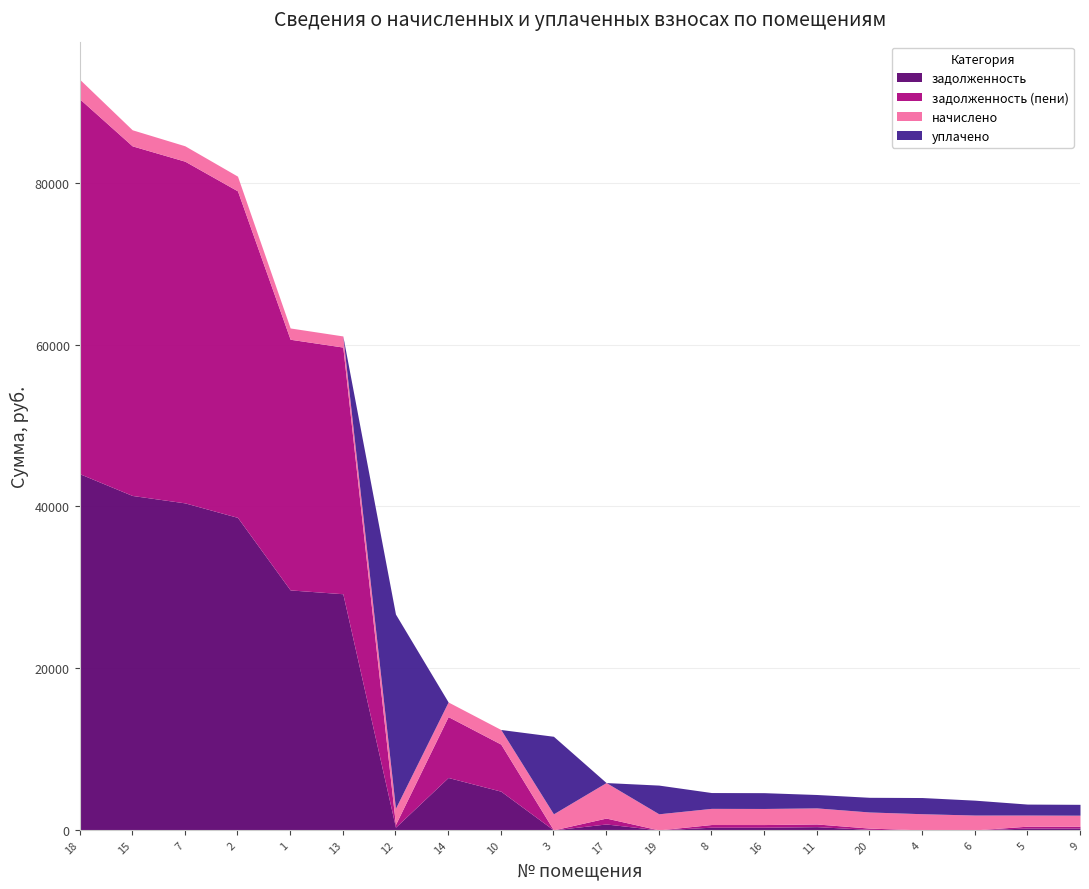

What is the maximum value for задолженность?

44032.7